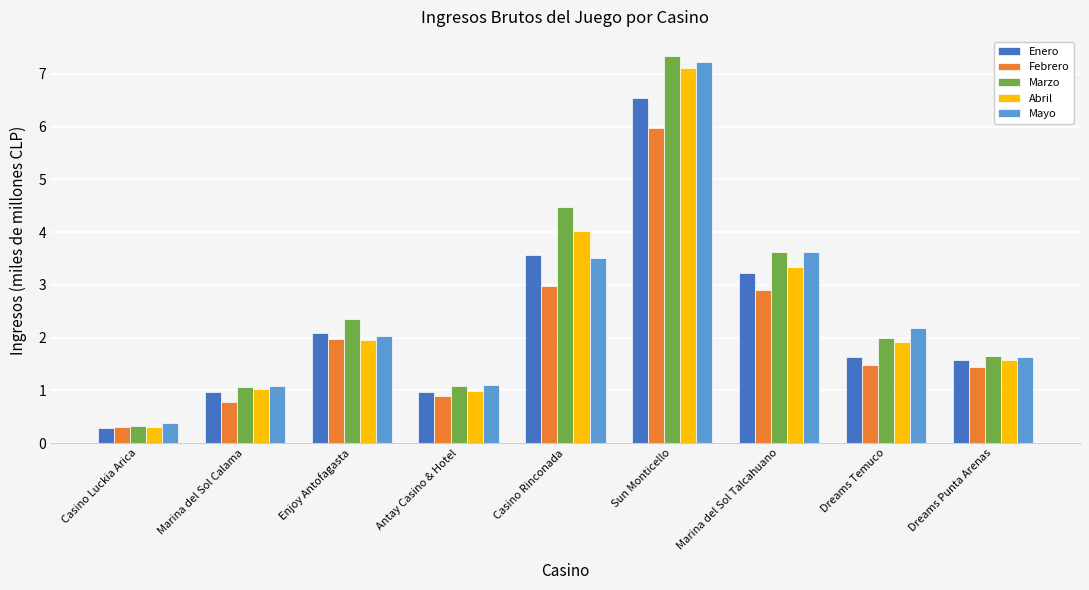

What is the difference between the second highest and minimum values in the Marzo series?

4.2